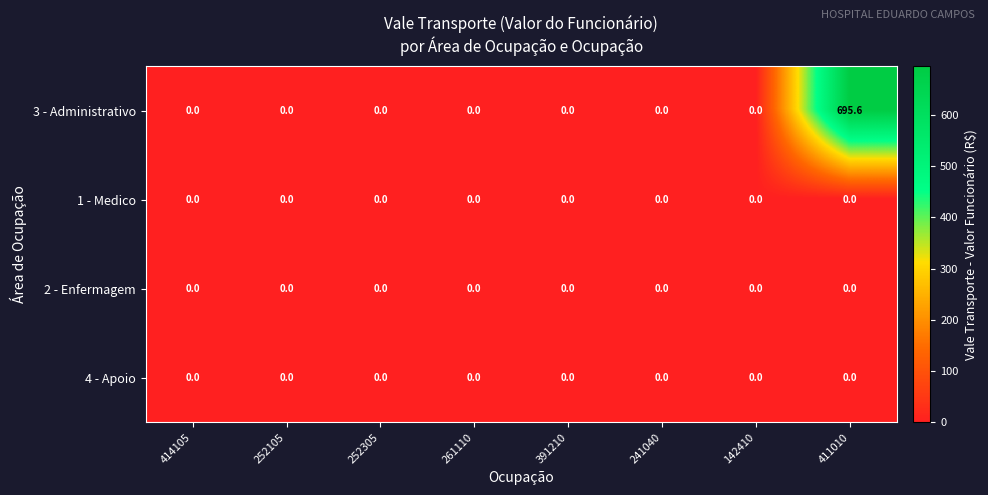

Which series has the largest range (max minus min)?

3 - Administrativo